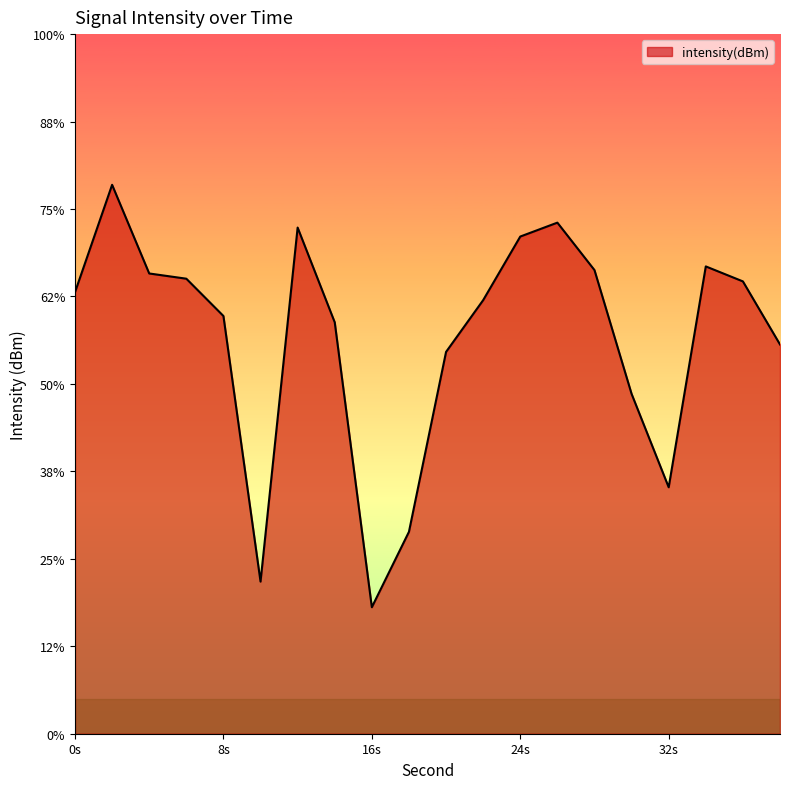

What is the change in value from 10 to 34?

+18.0